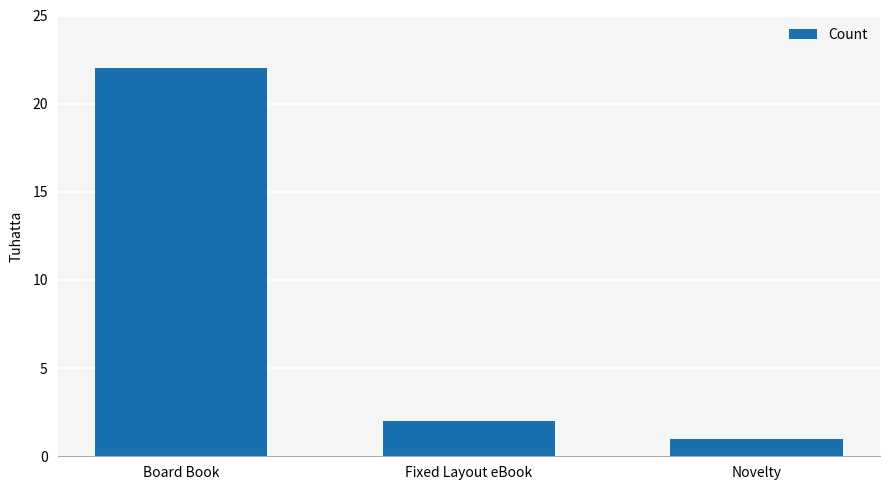

Which label corresponds to the largest value in the chart?

Board Book